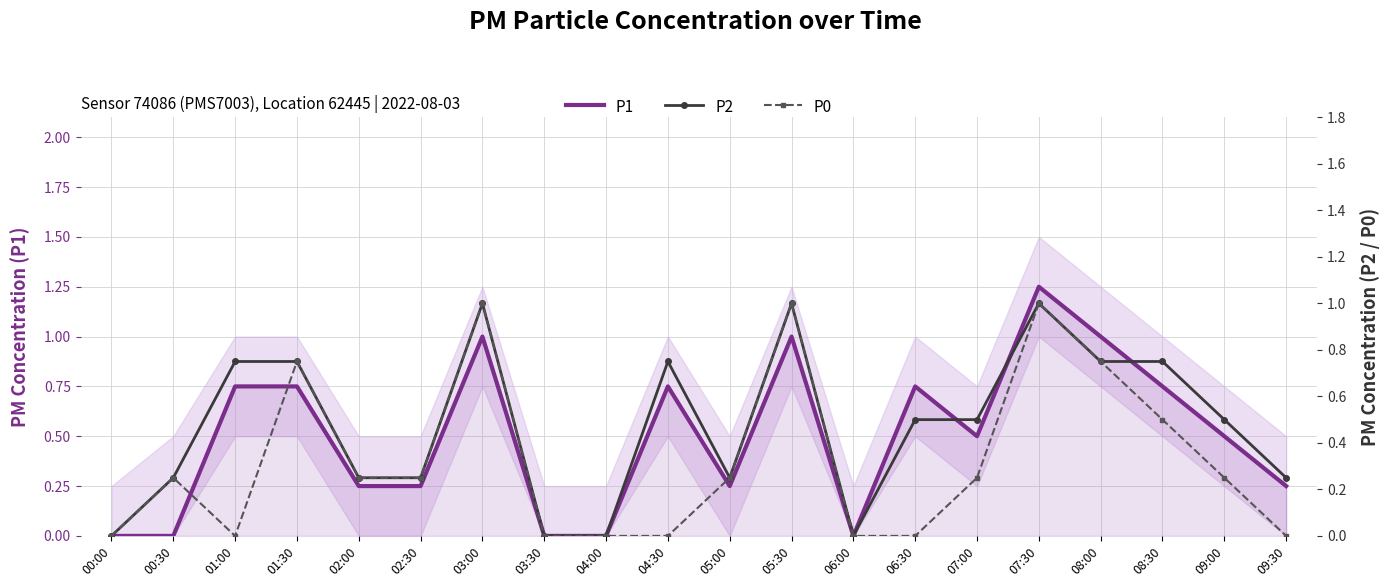

Which category has the lowest value in the P0 series?

00:00